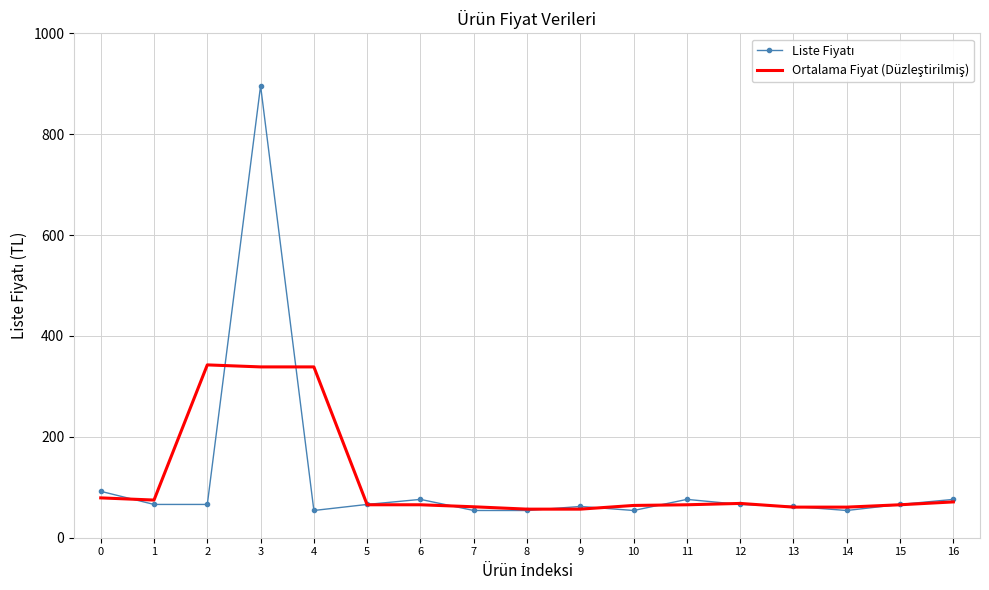

What is the minimum value shown in the chart?

54.0